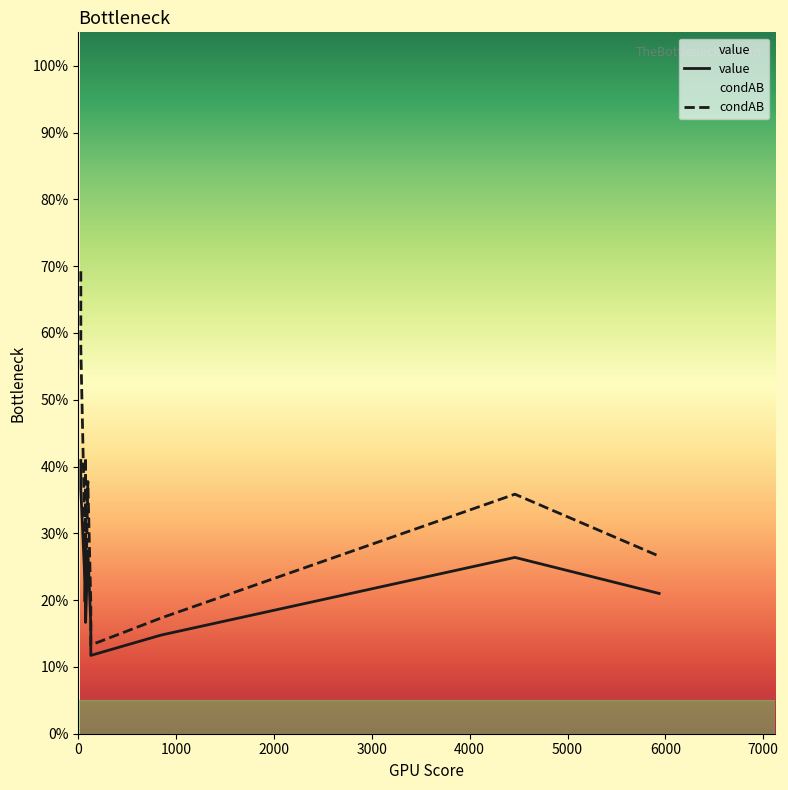

What is the average value of the value series?

0.2